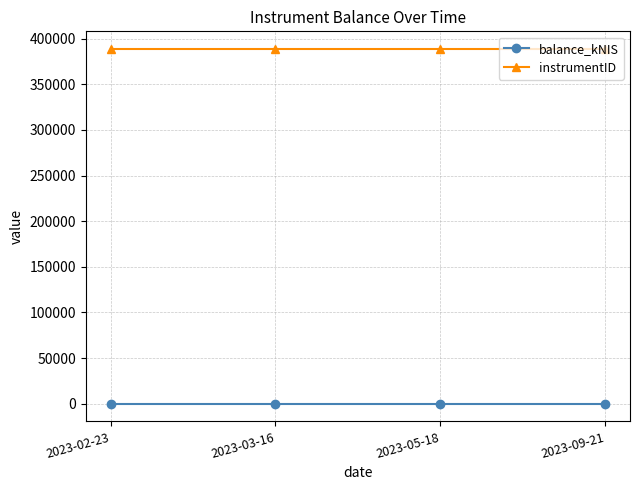

What is the label of the 3rd point from the left?

2023-05-18